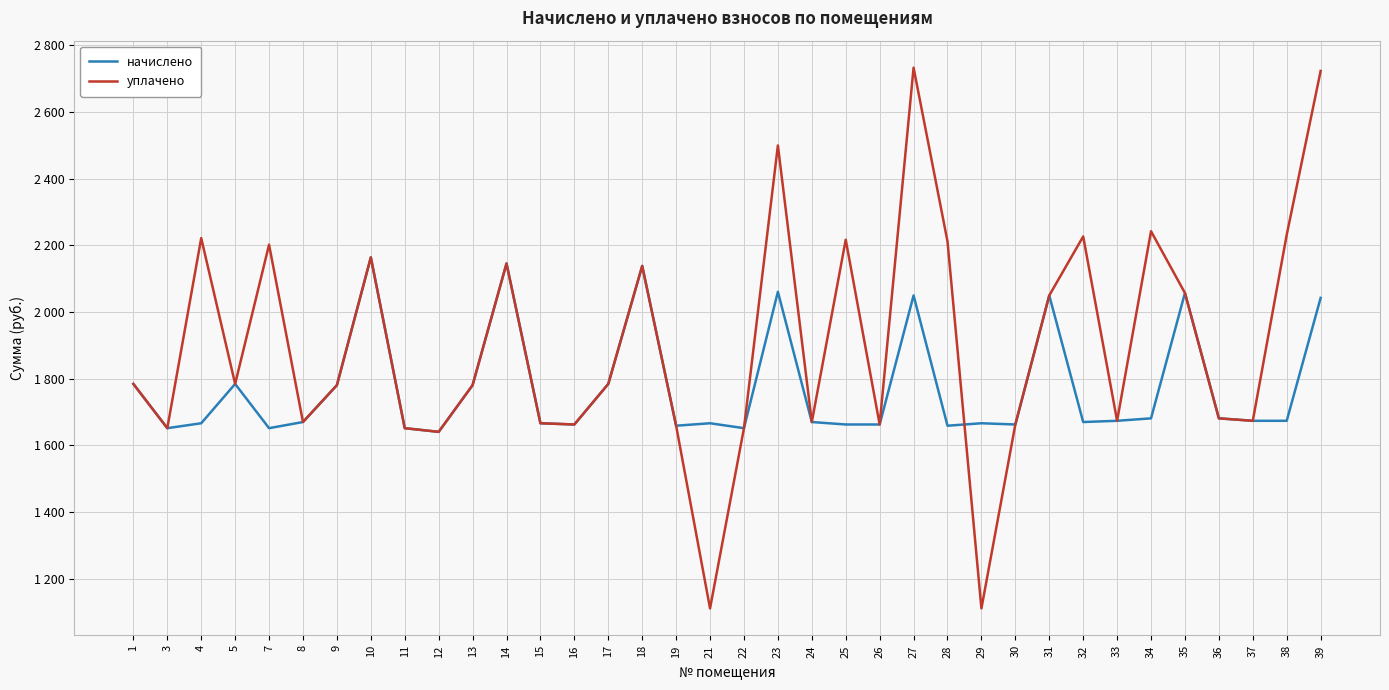

What are all the series names shown in the legend?

начислено, уплачено